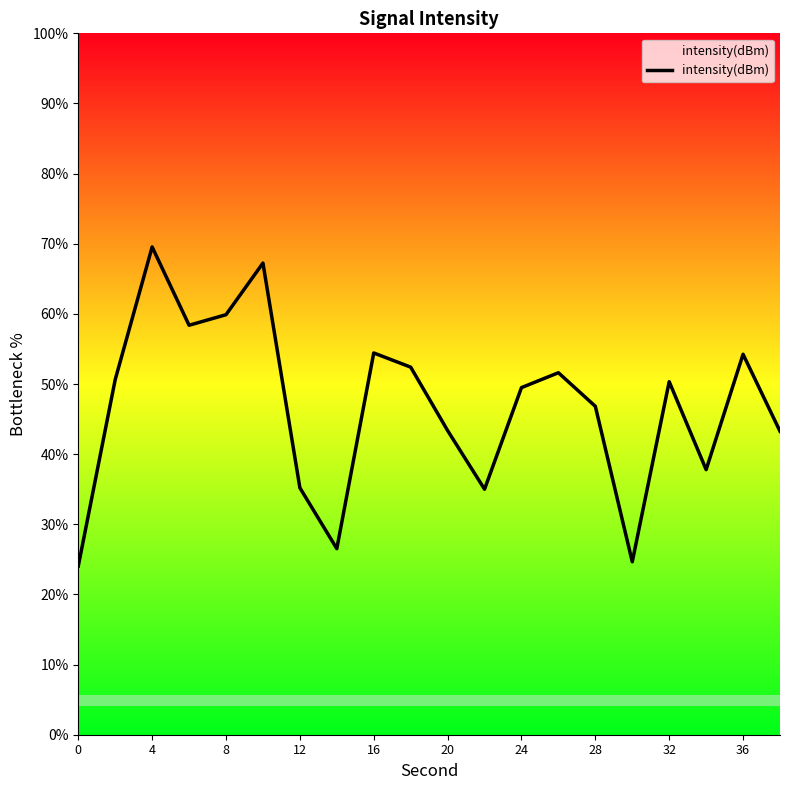

What is the minimum value shown in the chart?

24.0